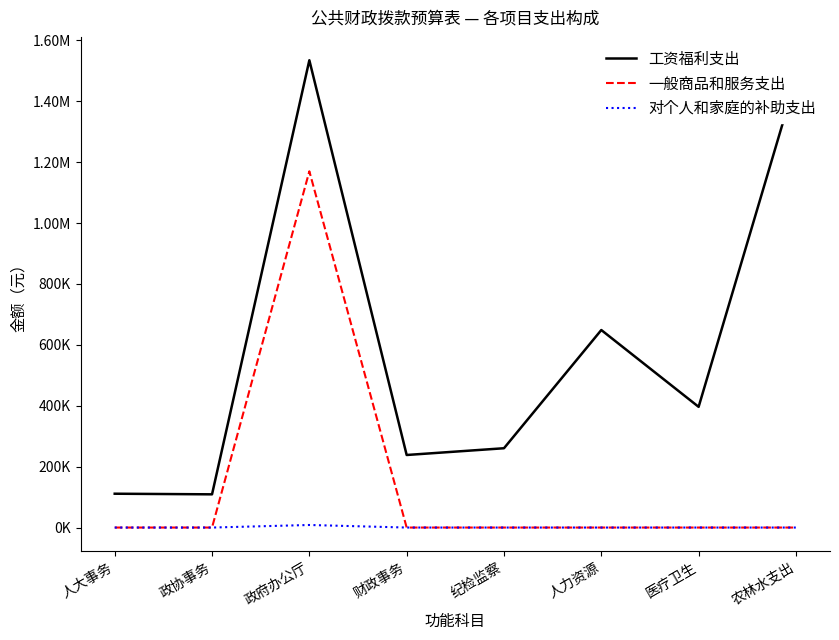

Does the chart display data point markers on the line(s)?

No